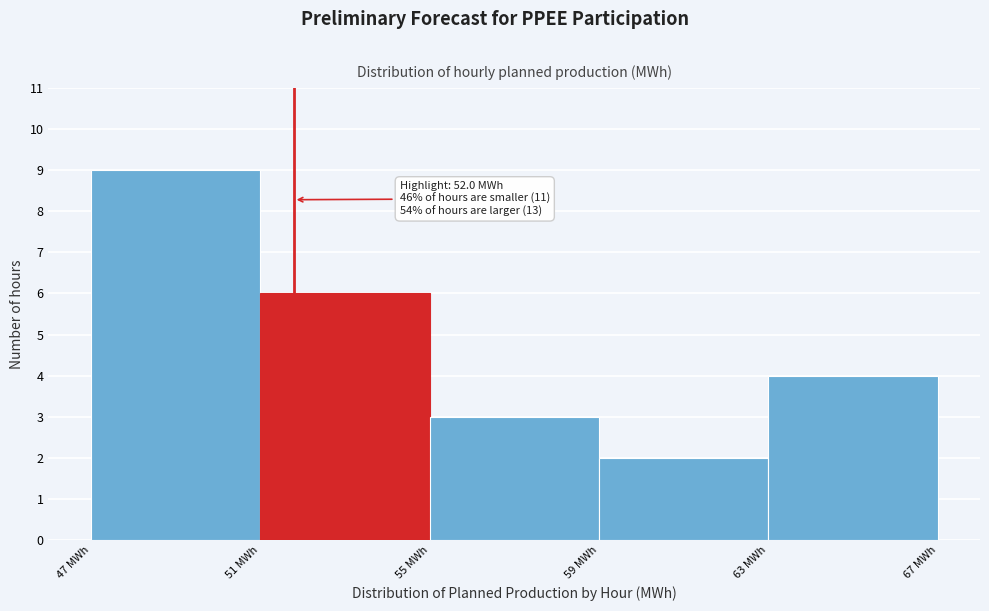

Over which range of the x-axis is the bar tallest?

47 to 51